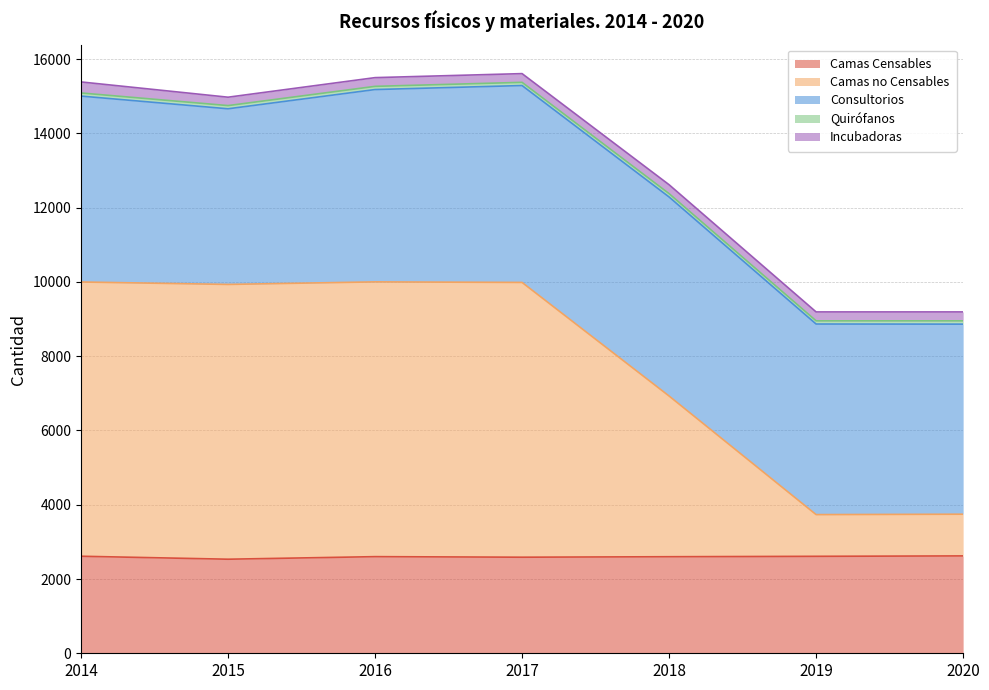

True or false: Camas Censables has more than 2 points higher than both neighbors.

False